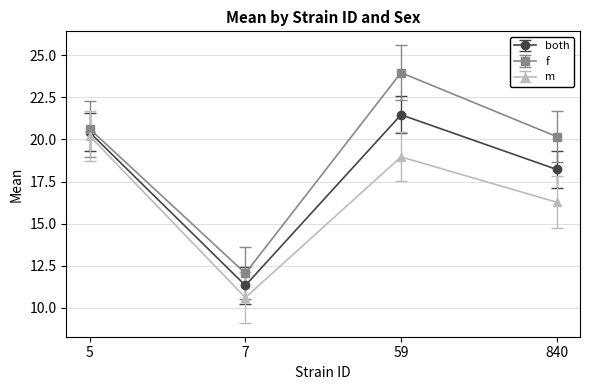

What is the spread (max minus min) of values at 840?

3.9